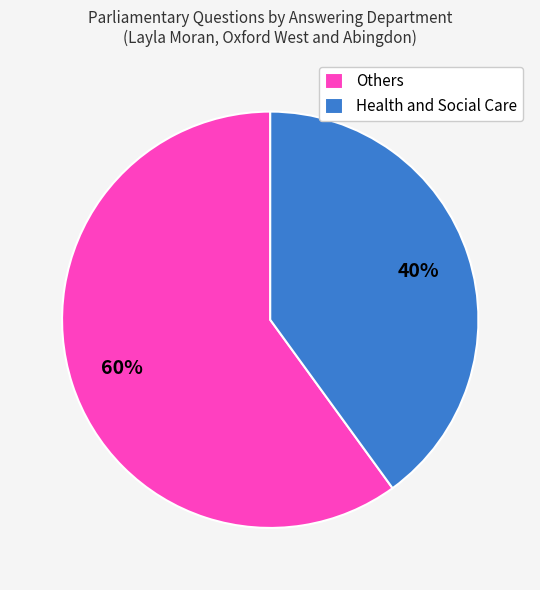

Does Others represent more than half of the total?

Yes